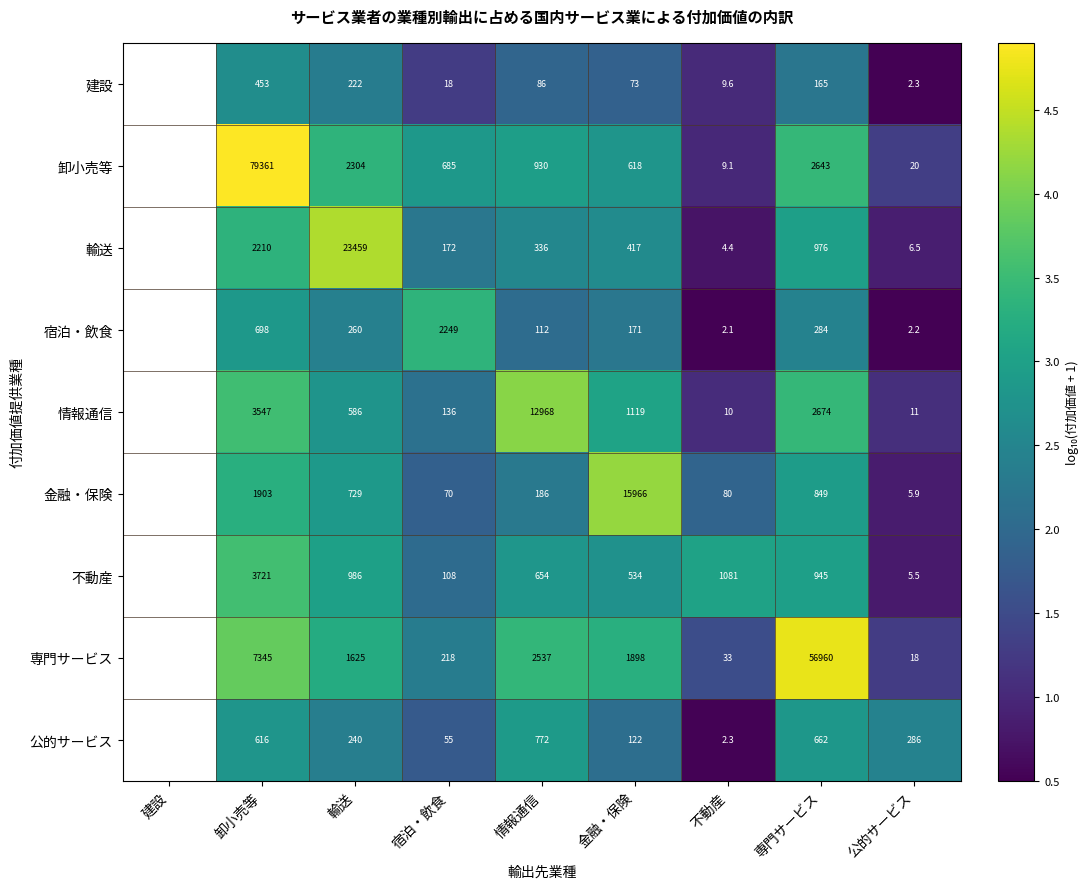

Which series changed the most between 輸送 and 公的サービス?

輸送